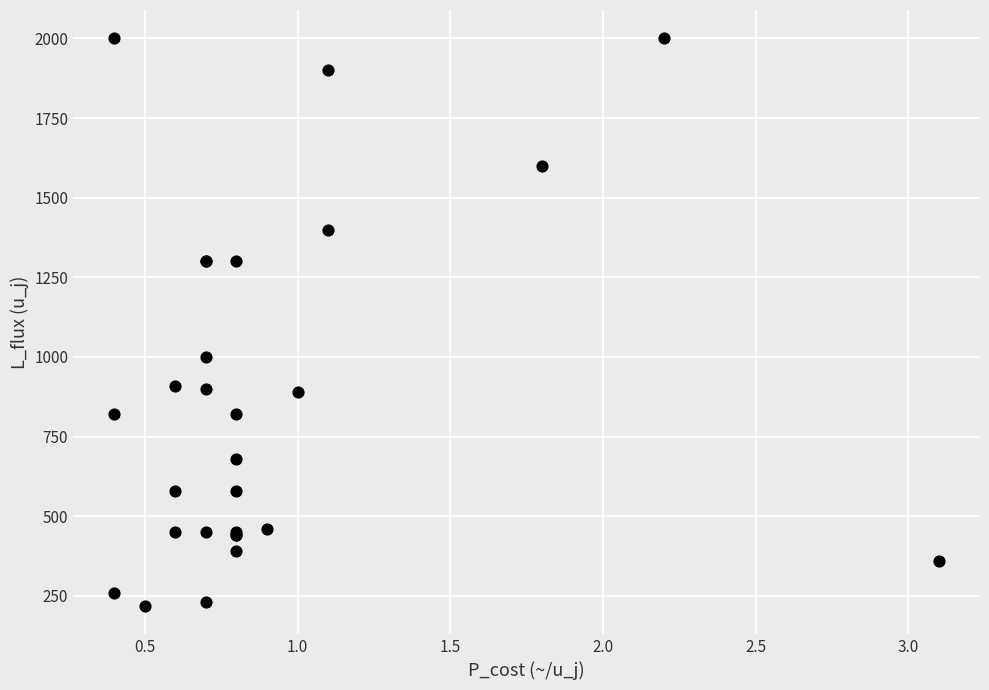

What Y value in the scatter plot is closest to 1110?

1000